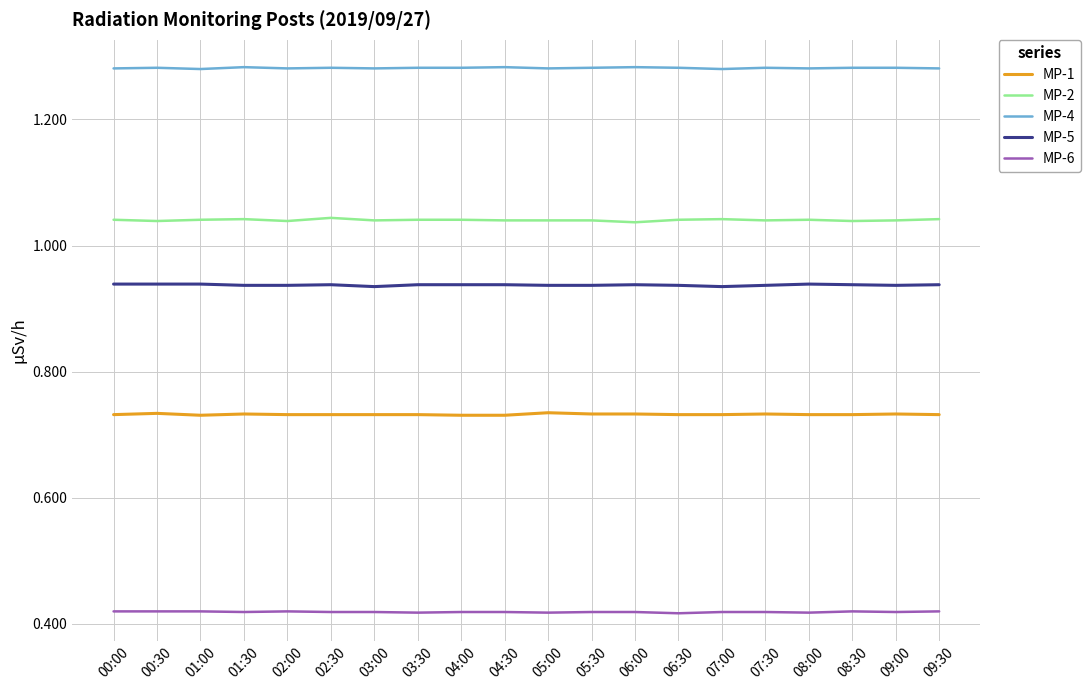

List the series in order of their peak value, highest first.

MP-4, MP-2, MP-5, MP-1, MP-6